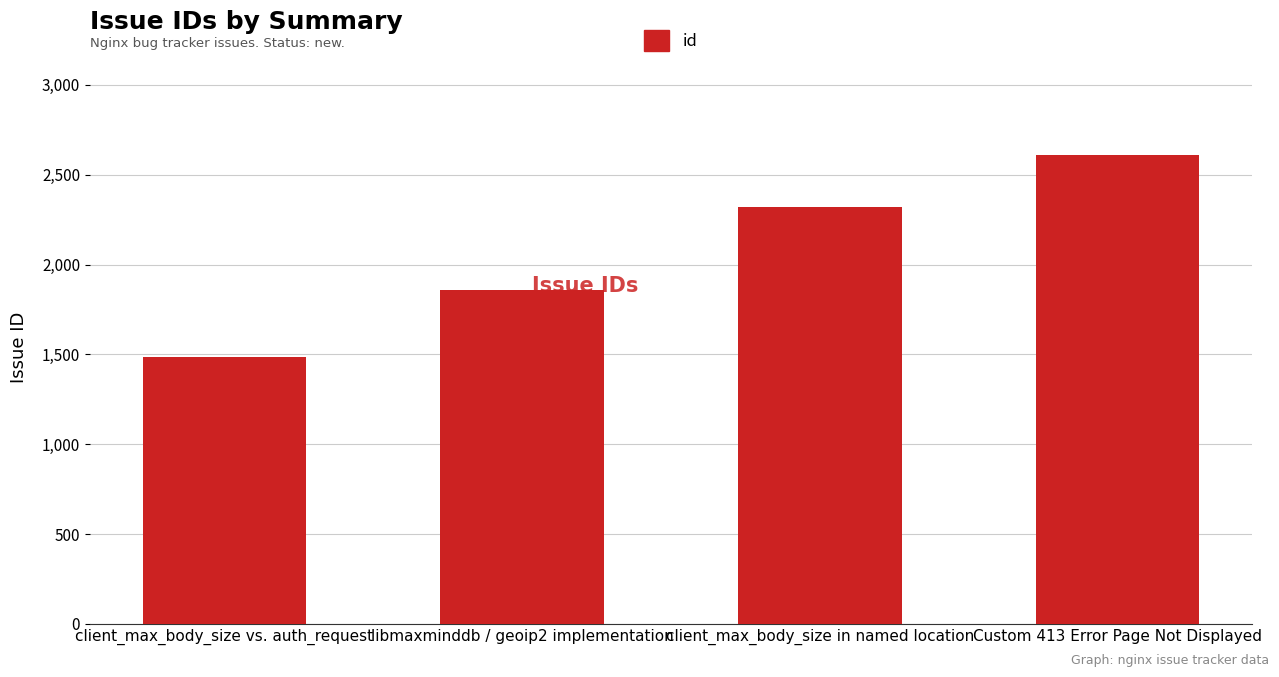

What is the average value?

2068